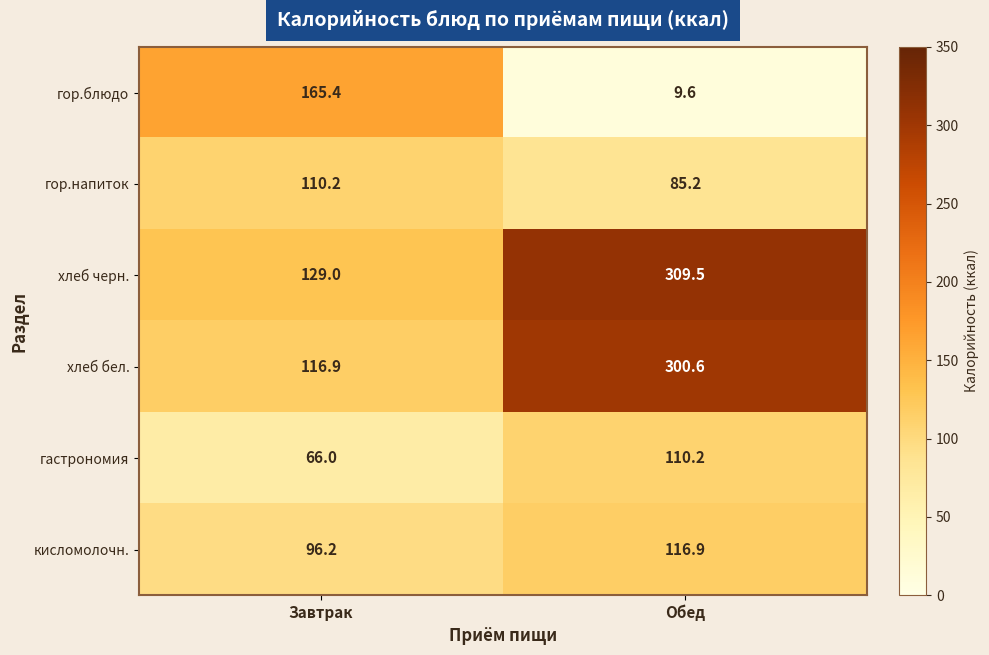

How many data points in хлеб бел. are above 300?

1